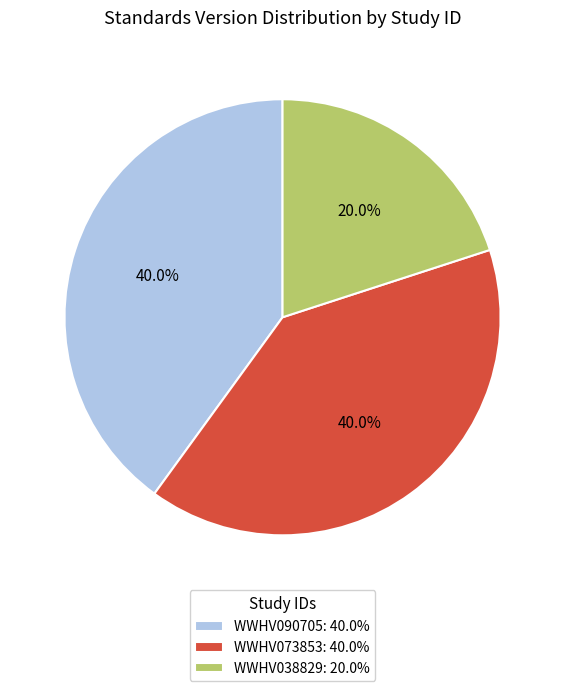

How many segments does this pie chart have?

3